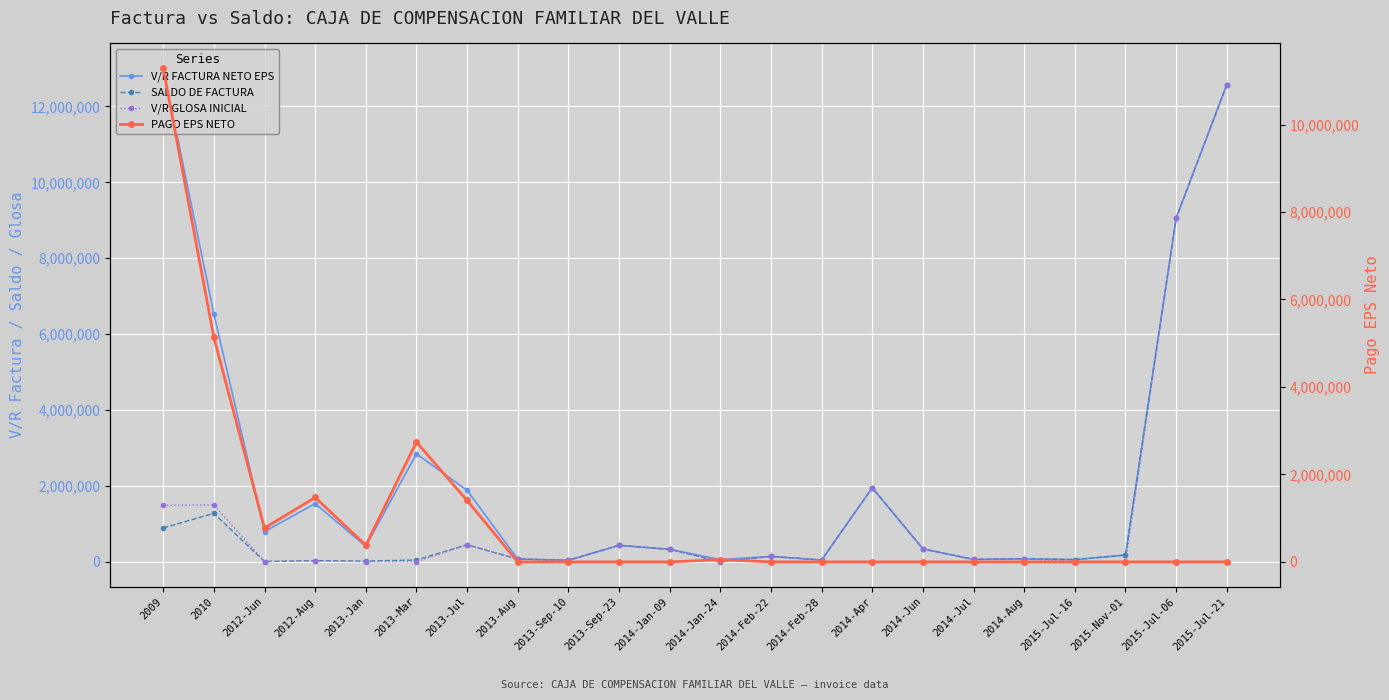

What is the total value across all series at 2014-Aug?

246045